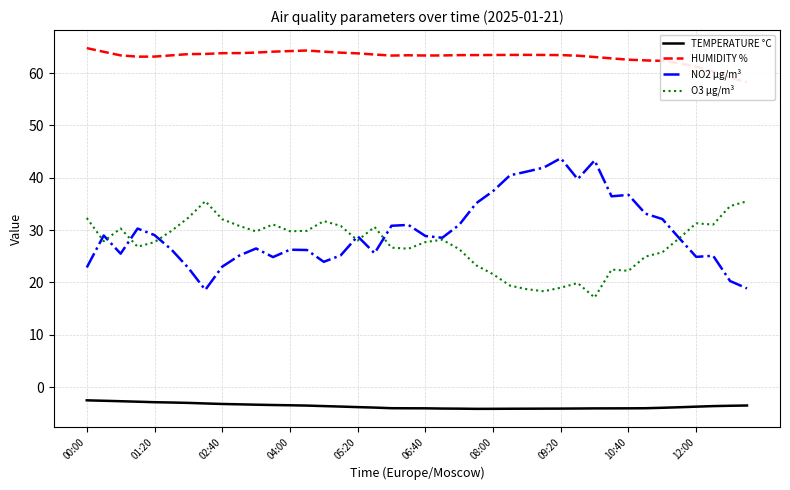

True or false: TEMPERATURE °C and NO2 µg/m³ intersect in this chart.

False